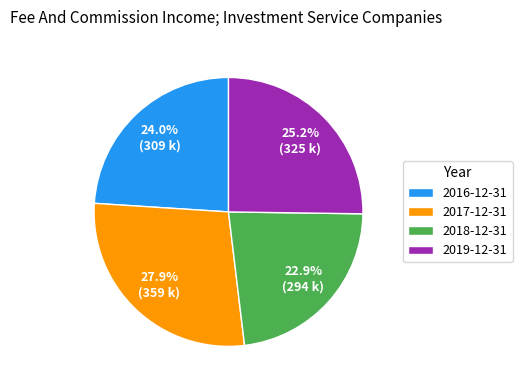

To the nearest percent, what is the difference between the 2018-12-31 and 2016-12-31 slice percentages?

1%